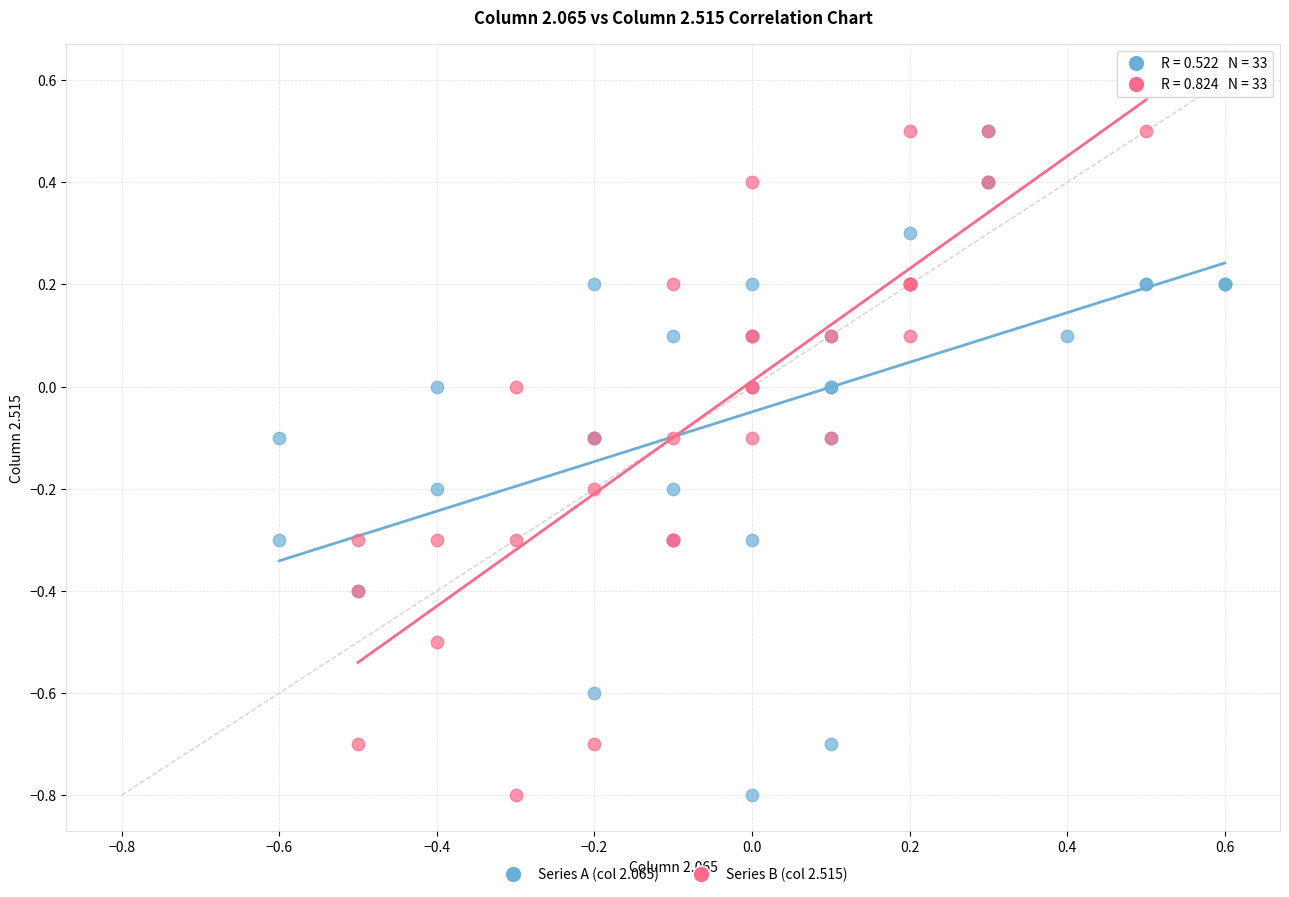

What are all the series names shown in the legend?

Series A (col 2.065), Series B (col 2.515)